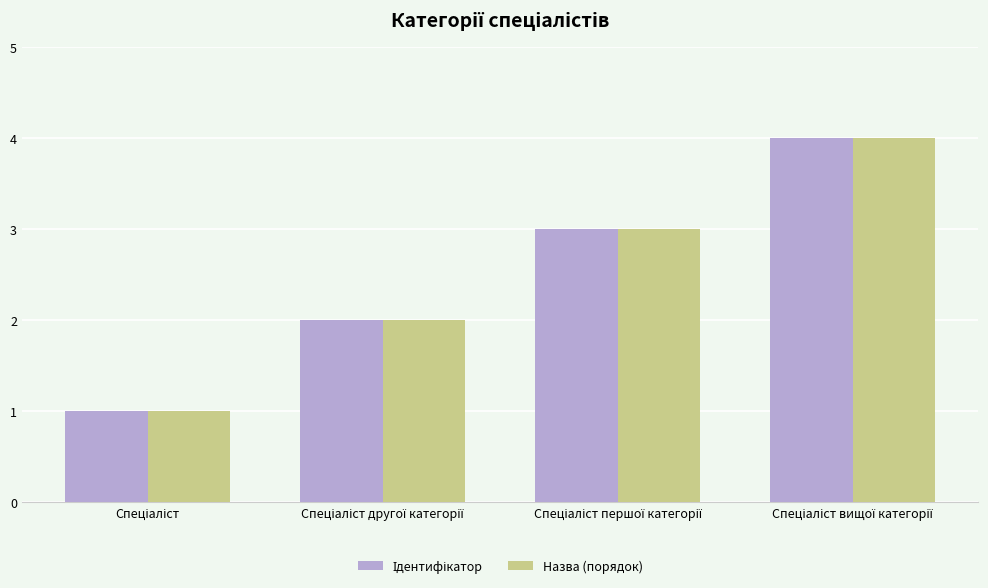

What is the maximum value shown in the chart?

4